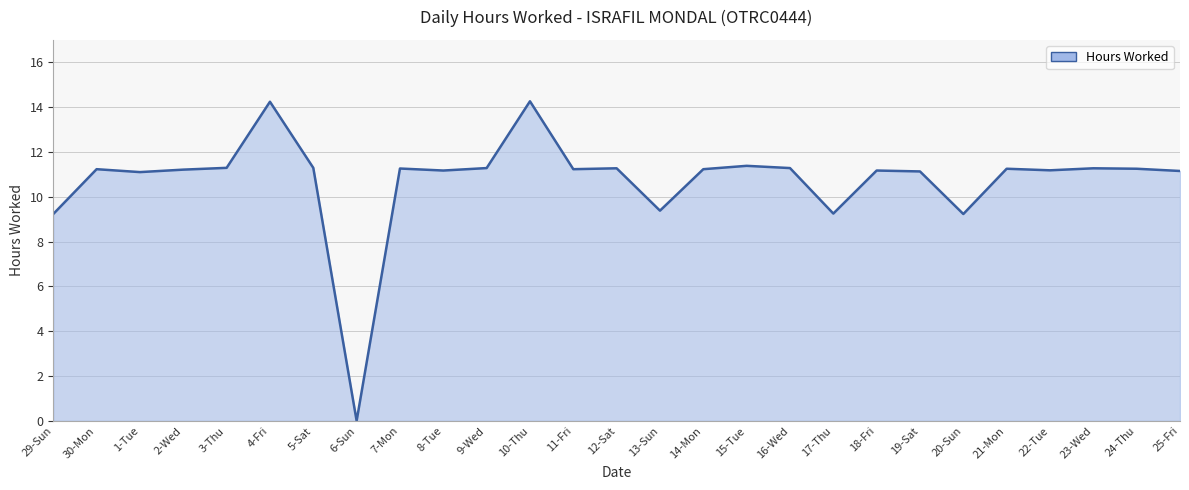

How many positive values are there?

26